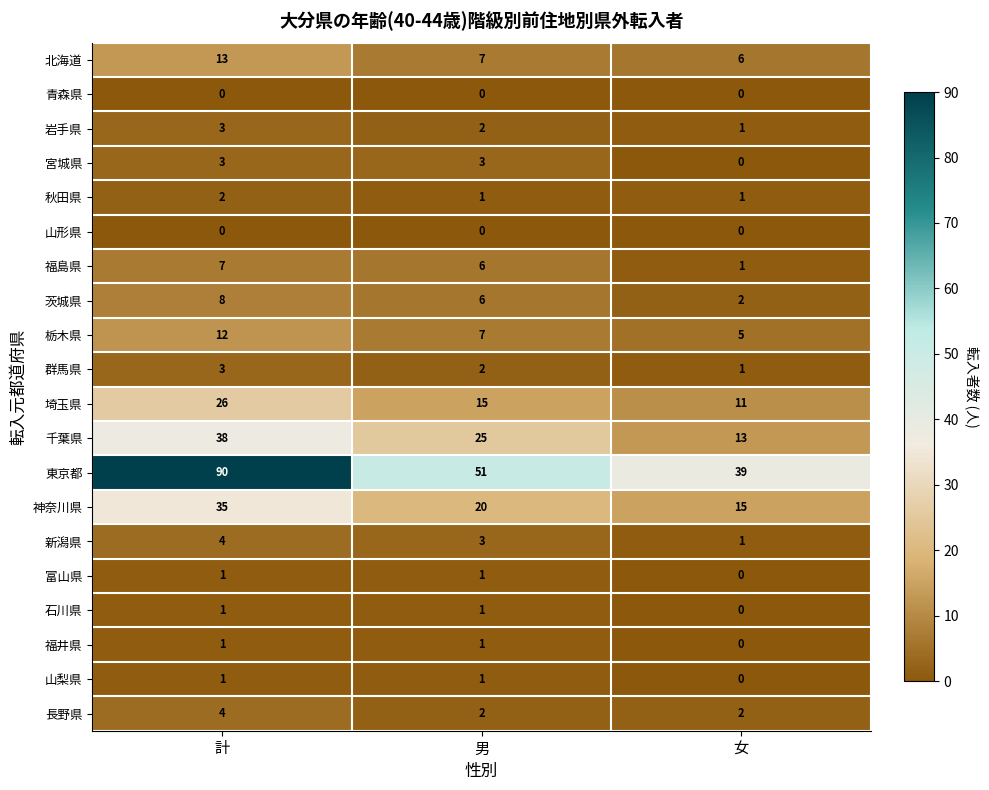

What is the difference between the highest and lowest values at 女?

39